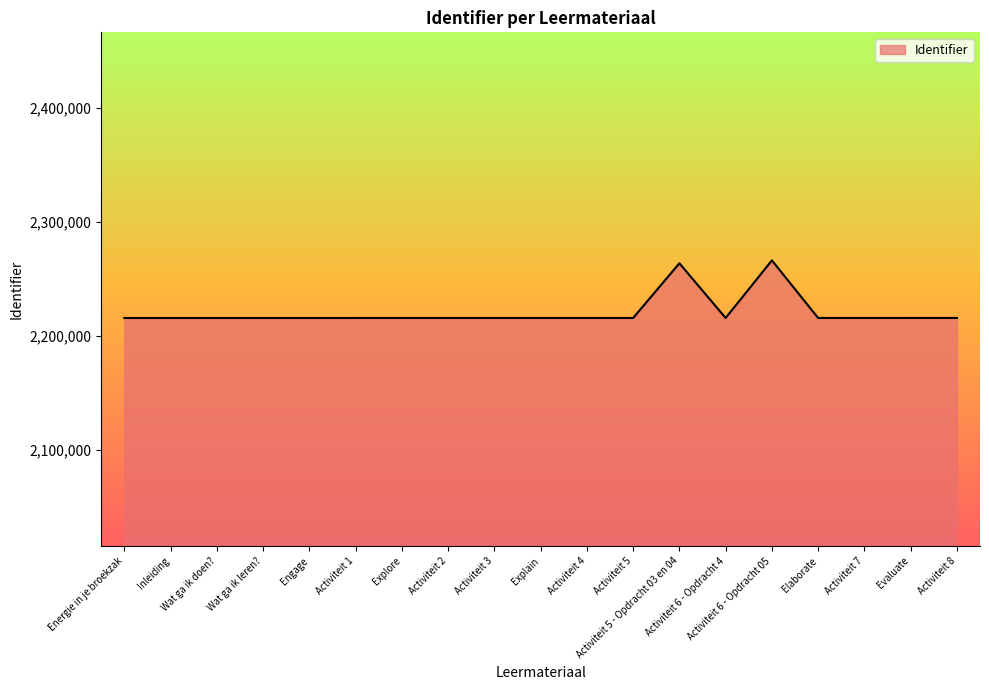

What is the greatest value displayed?

2266054